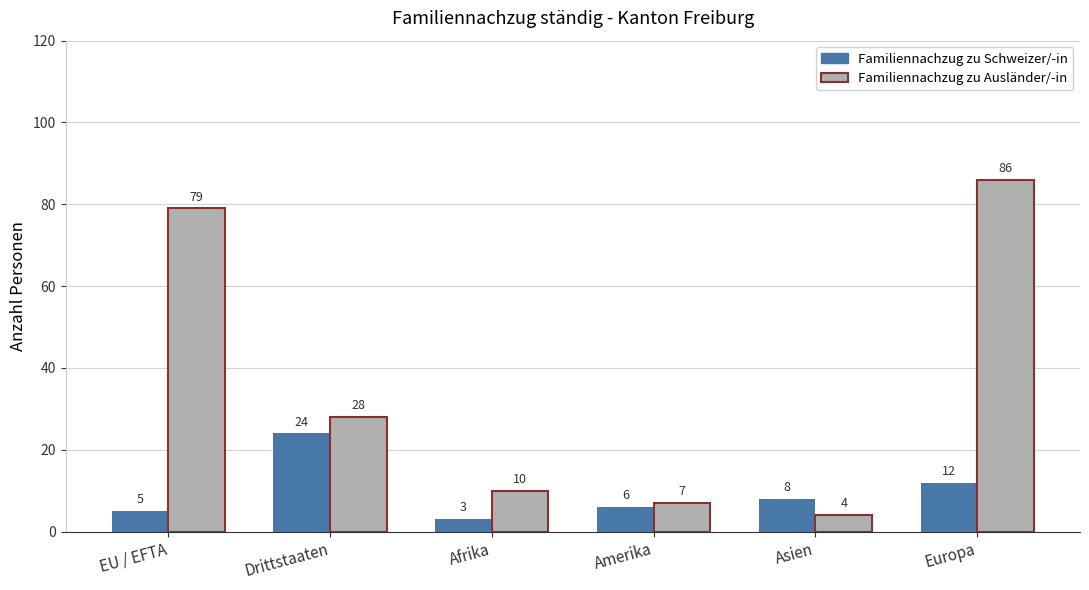

Rank the categories by Familiennachzug zu Ausländer/-in value from highest to lowest.

Europa, EU / EFTA, Drittstaaten, Afrika, Amerika, Asien